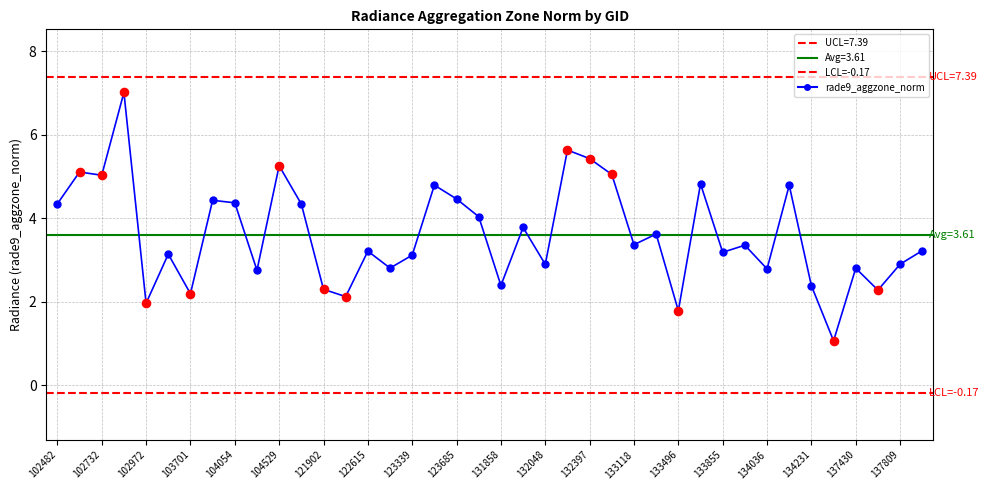

Which has a higher value, 122799 or 122077?

122799